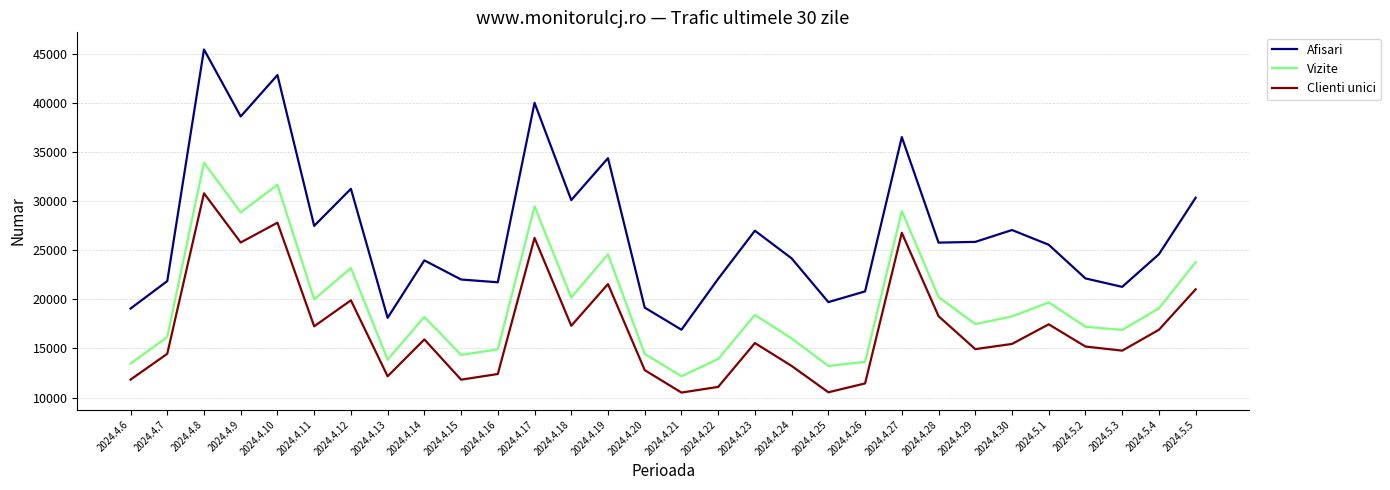

How many lines are shown in the chart?

3